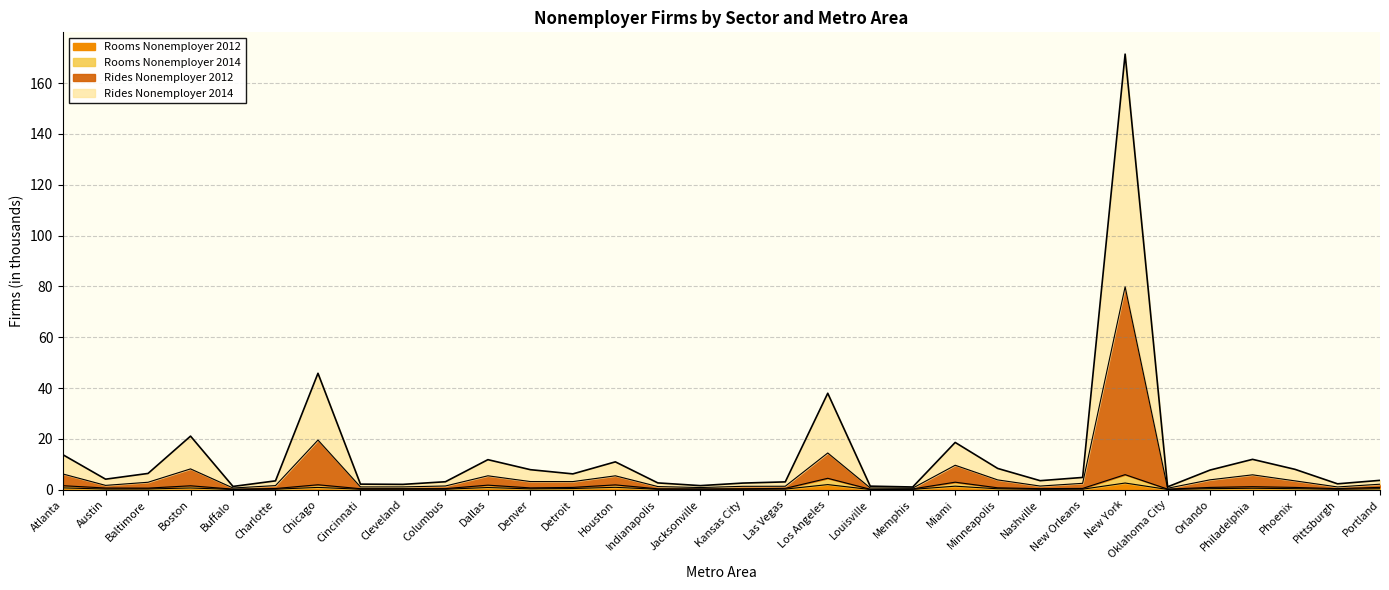

Reading left to right, what are all the values shown in this chart?

Rides Nonemployer 2012: Atlanta=6.2	Austin=1.7	Baltimore=2.9	Boston=8.2	Buffalo=0.7	Charlotte=1.6	Chicago=19.5	Cincinnati=1.1	Cleveland=1.1	Columbus=1.5	Dallas=5.5	Denver=3.2	Detroit=3.2	Houston=5.5	Indianapolis=1.2	Jacksonville=0.9	Kansas City=1.3	Las Vegas=1.4	Los Angeles=14.5	Louisville=0.7	Memphis=0.6	Miami=9.6	Minneapolis=3.9	Nashville=1.4	New Orleans=2.5	New York=79.8	Oklahoma City=0.6	Orlando=3.9	Philadelphia=5.9	Phoenix=3.5	Pittsburgh=1.1	Portland=2.2
Rides Nonemployer 2014: Atlanta=13.7	Austin=4.2	Baltimore=6.4	Boston=21.1	Buffalo=1.3	Charlotte=3.5	Chicago=45.8	Cincinnati=2.2	Cleveland=2.1	Columbus=3.1	Dallas=11.8	Denver=7.9	Detroit=6.2	Houston=11.0	Indianapolis=2.7	Jacksonville=1.6	Kansas City=2.6	Las Vegas=3.1	Los Angeles=38.0	Louisville=1.4	Memphis=1.1	Miami=18.6	Minneapolis=8.4	Nashville=3.6	New Orleans=4.8	New York=171.4	Oklahoma City=1.1	Orlando=7.7	Philadelphia=12.0	Phoenix=8.0	Pittsburgh=2.3	Portland=3.7
Rooms Nonemployer 2012: Atlanta=0.7	Austin=0.3	Baltimore=0.3	Boston=0.7	Buffalo=0.1	Charlotte=0.2	Chicago=0.9	Cincinnati=0.2	Cleveland=0.2	Columbus=0.2	Dallas=0.9	Denver=0.3	Detroit=0.5	Houston=1.0	Indianapolis=0.2	Jacksonville=0.2	Kansas City=0.2	Las Vegas=0.2	Los Angeles=2.0	Louisville=0.1	Memphis=0.2	Miami=1.4	Minneapolis=0.4	Nashville=0.2	New Orleans=0.2	New York=2.6	Oklahoma City=0.1	Orlando=0.4	Philadelphia=0.6	Phoenix=0.4	Pittsburgh=0.2	Portland=0.4
Rooms Nonemployer 2014: Atlanta=1.6	Austin=0.7	Baltimore=0.6	Boston=1.6	Buffalo=0.2	Charlotte=0.5	Chicago=1.9	Cincinnati=0.4	Cleveland=0.4	Columbus=0.4	Dallas=1.8	Denver=0.7	Detroit=0.9	Houston=1.9	Indianapolis=0.4	Jacksonville=0.3	Kansas City=0.4	Las Vegas=0.5	Los Angeles=4.5	Louisville=0.2	Memphis=0.3	Miami=3.0	Minneapolis=0.8	Nashville=0.4	New Orleans=0.5	New York=5.9	Oklahoma City=0.2	Orlando=0.9	Philadelphia=1.2	Phoenix=0.9	Pittsburgh=0.4	Portland=0.9